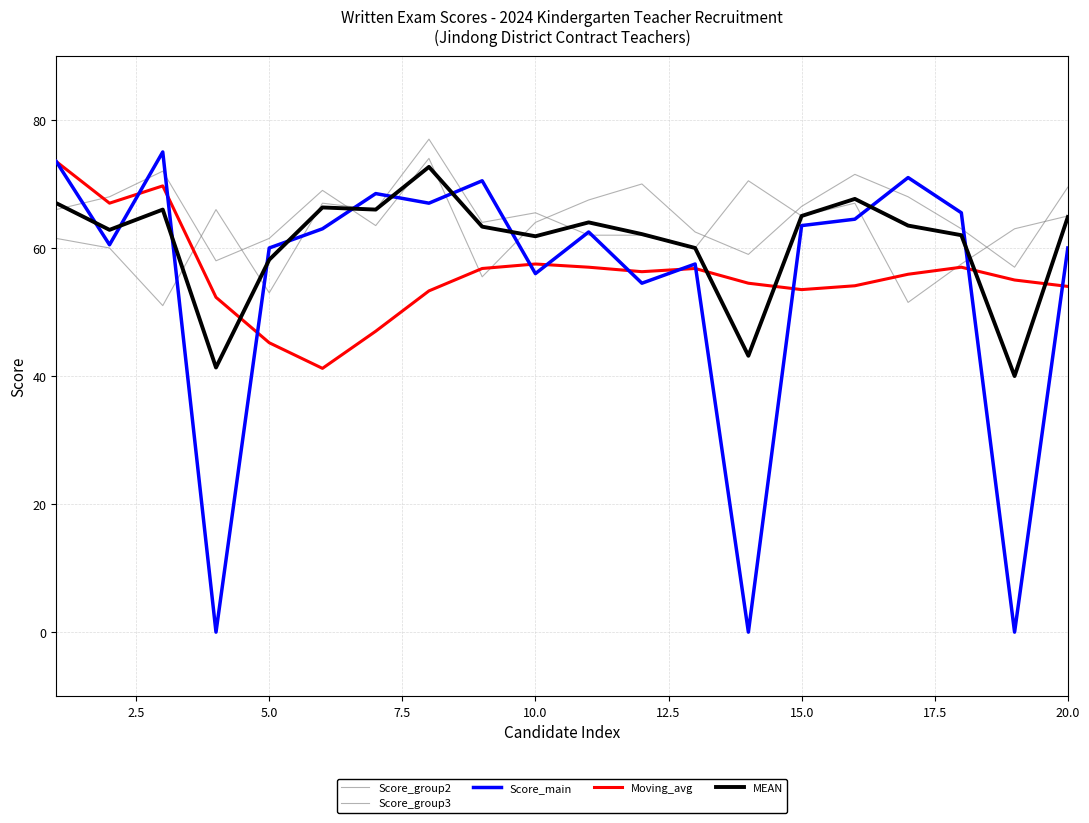

Is this an area chart (filled region under the line)?

No